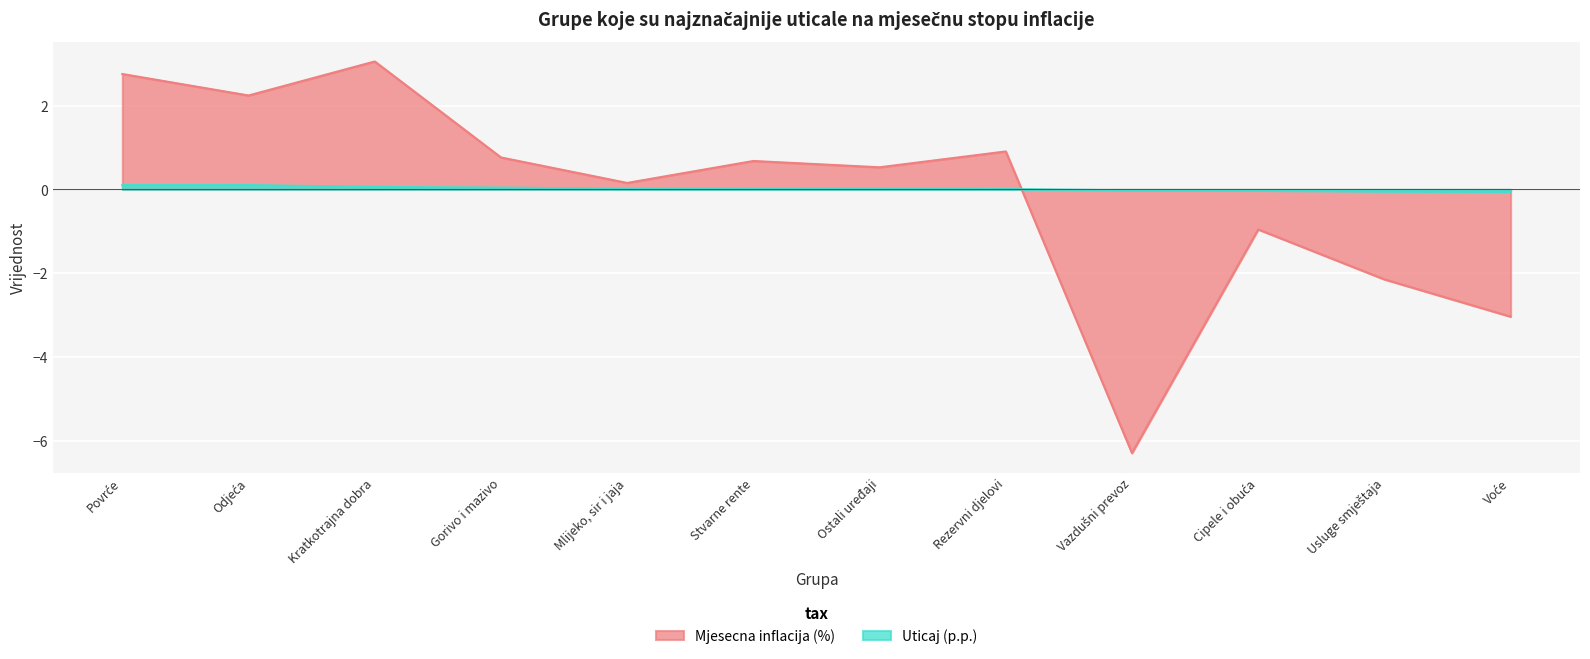

What position from the right is Cipele i obuća?

3